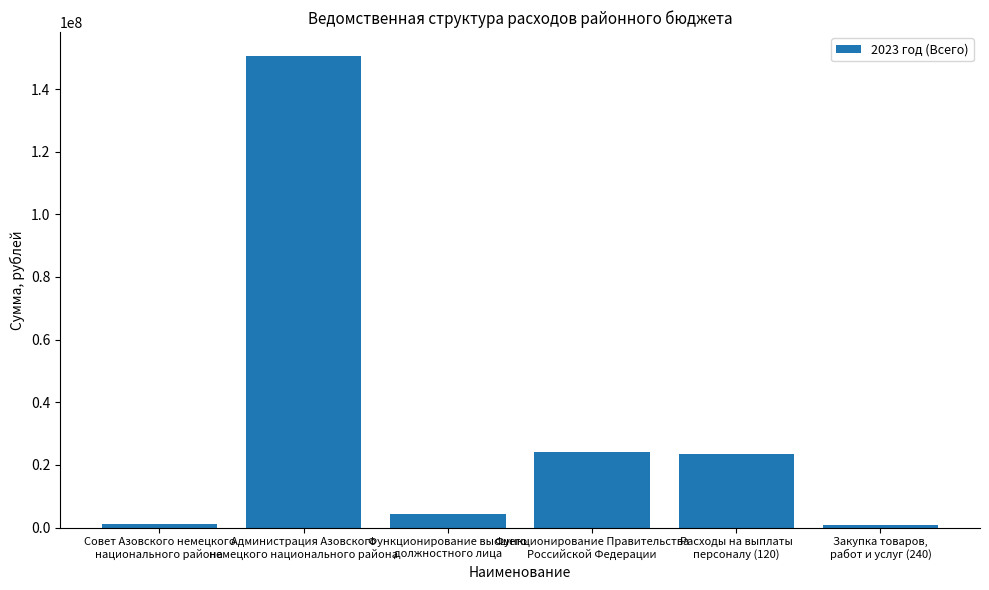

What is the greatest value displayed?

150657367.5